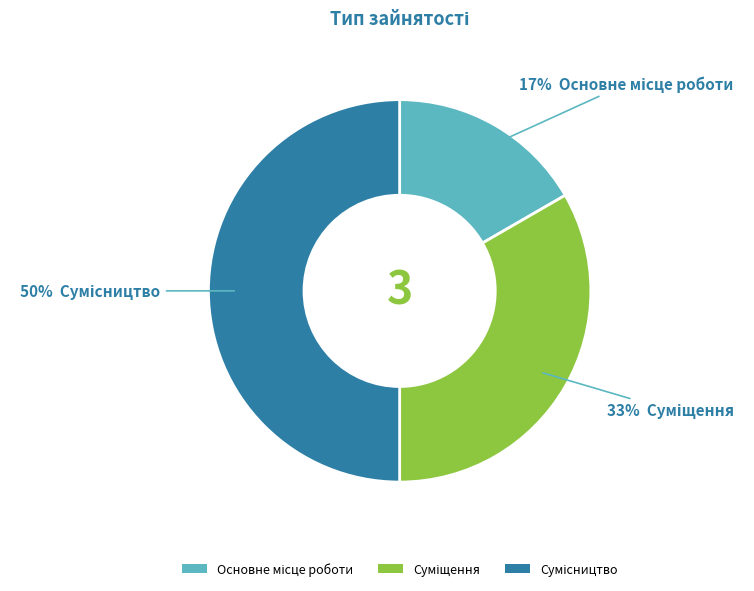

To the nearest percent, what is the difference between the largest and smallest slice percentages?

33%